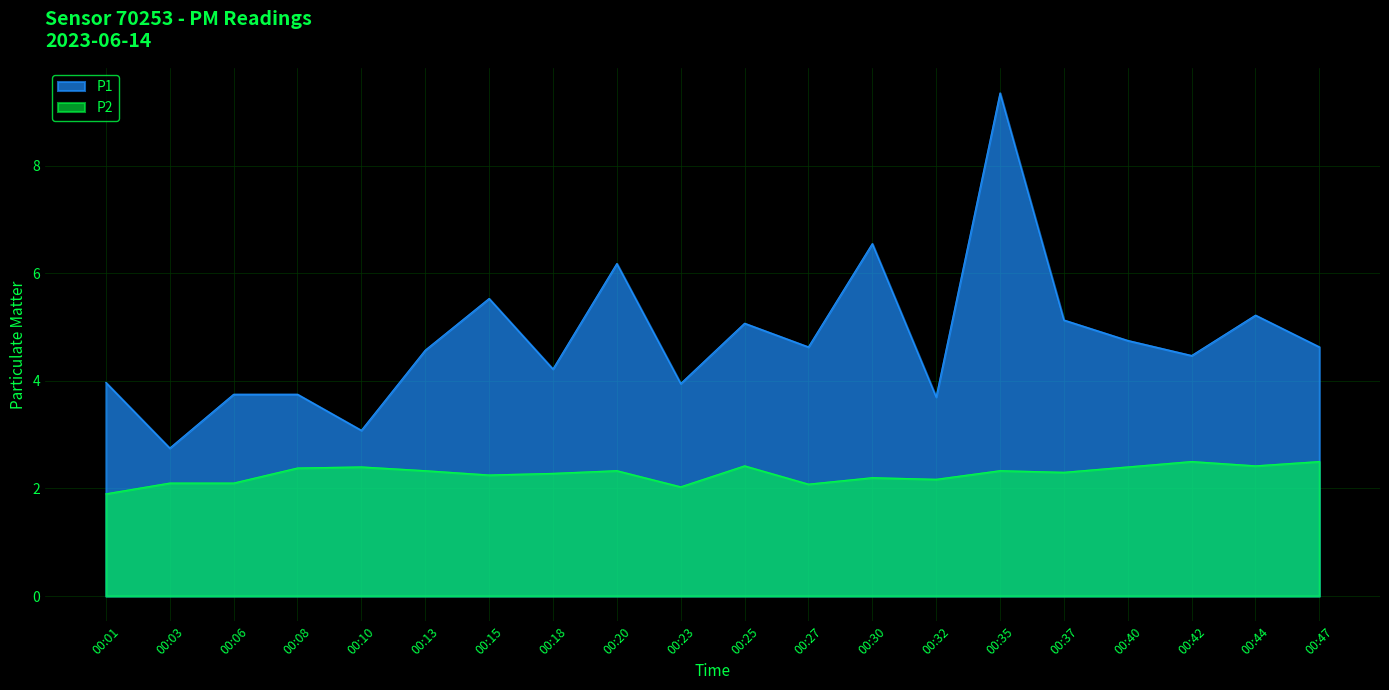

Reading right to left, transcribe all the data shown in this chart.

P1: 4.6	5.2	4.5	4.8	5.1	9.3	3.7	6.5	4.6	5.1	4.0	6.2	4.2	5.5	4.6	3.1	3.8	3.8	2.8	4.0
P2: 2.5	2.4	2.5	2.4	2.3	2.3	2.2	2.2	2.1	2.4	2.0	2.3	2.3	2.2	2.3	2.4	2.4	2.1	2.1	1.9